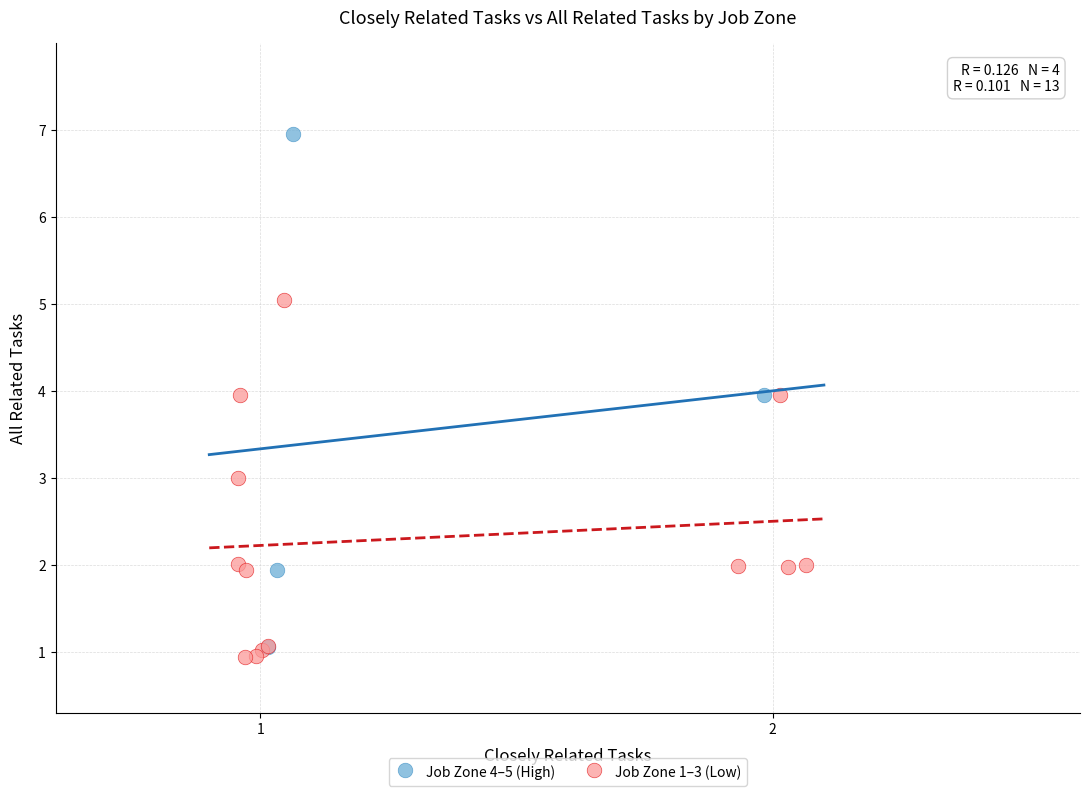

Which series has the widest spread of Y values?

Job Zone 4–5 (High)